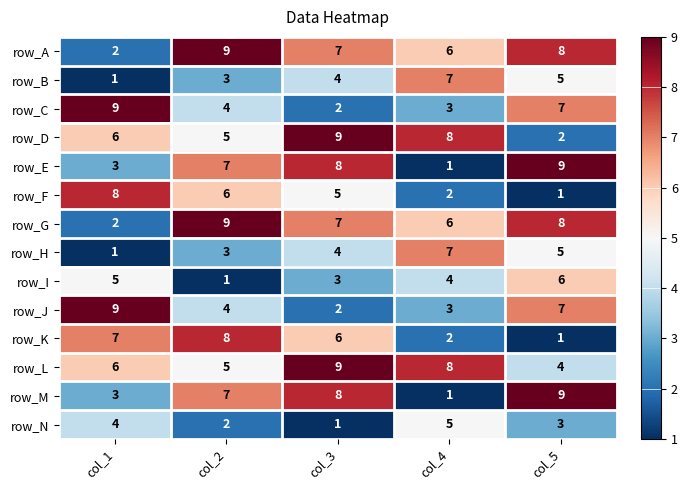

True or false: row_N has a value of 1 at col_3.

True